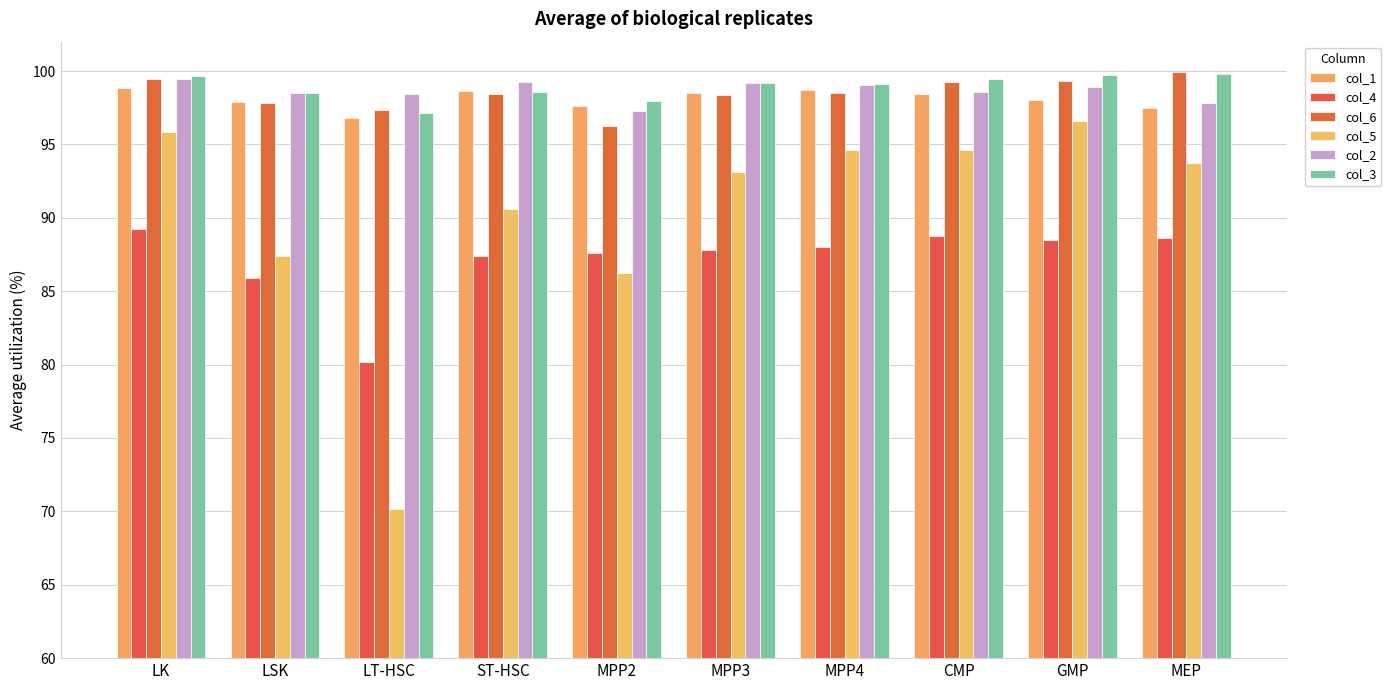

What is the smallest value displayed?

70.1